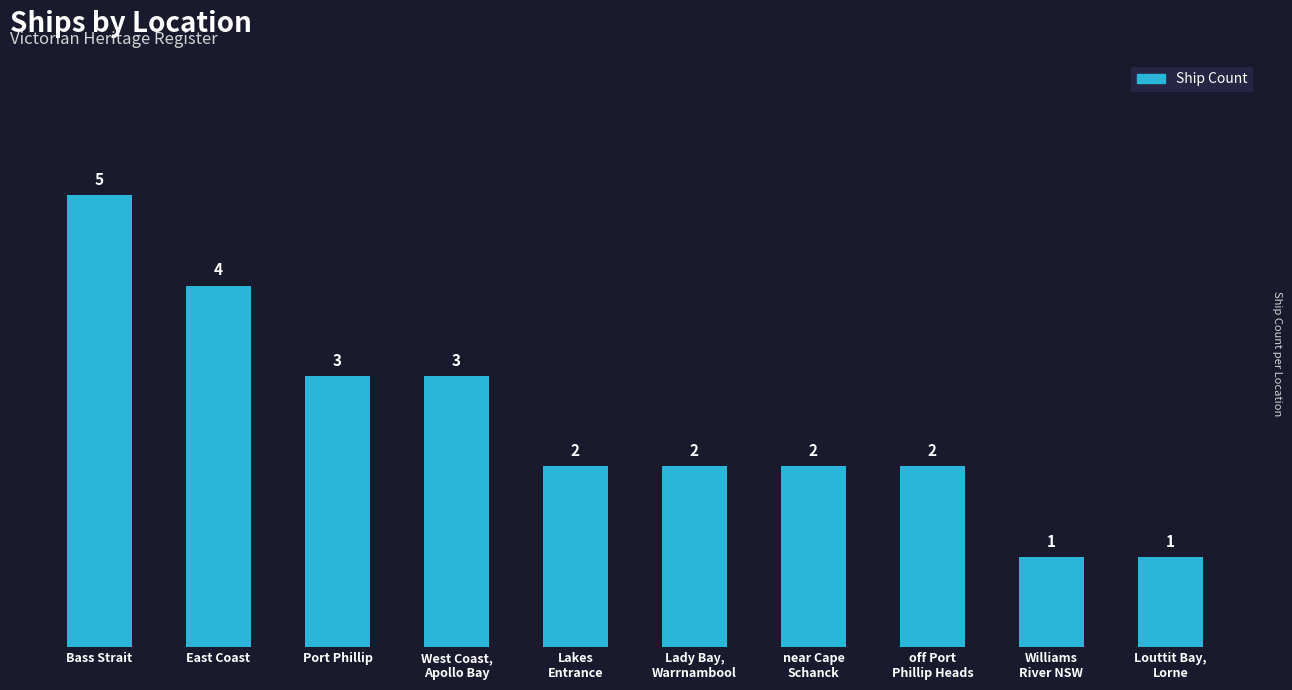

Is it true that the value at near Cape
Schanck is 2?

True